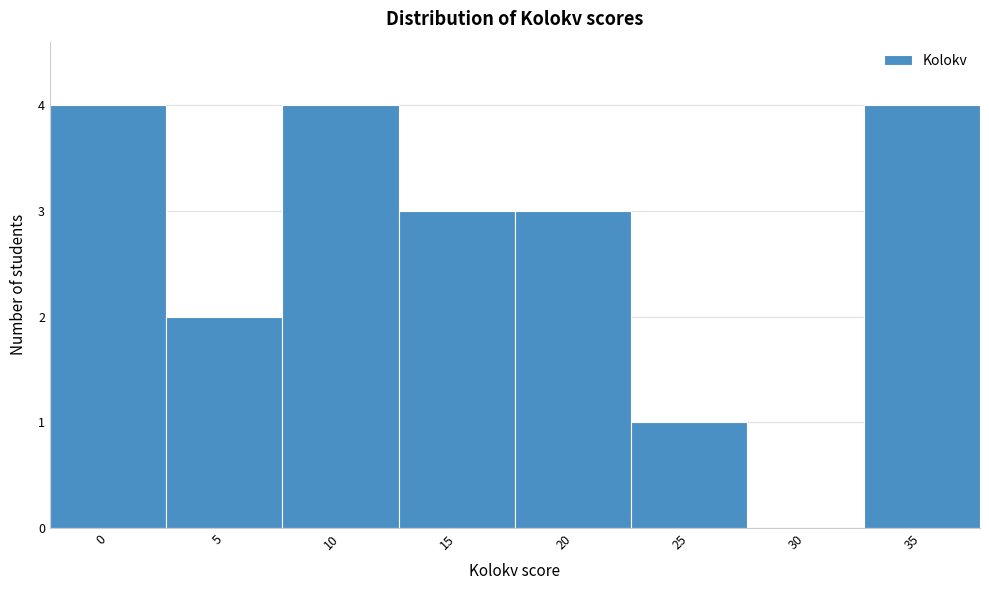

Reading left to right, list all the values displayed in this chart.

0=4	5=2	10=4	15=3	20=3	25=1	30=0	35=4